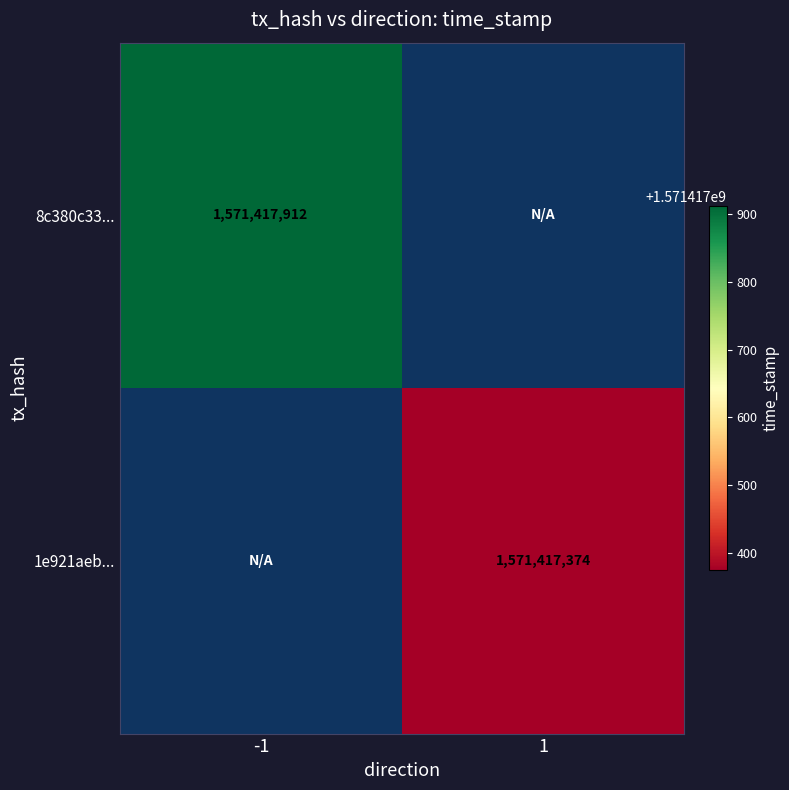

What is the total value across all series at -1?

1571417912